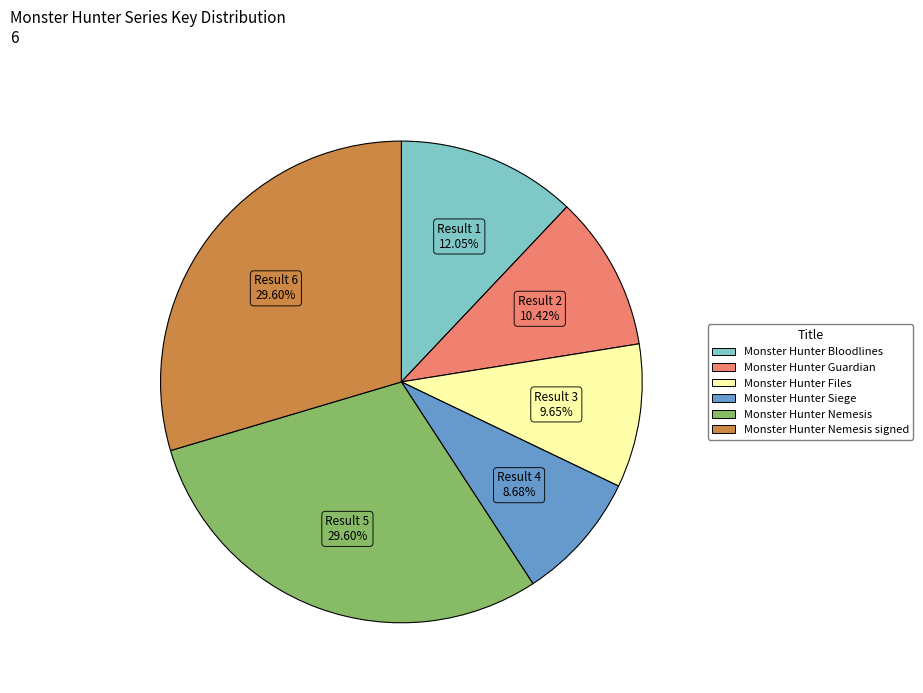

Is there a majority slice in this chart?

No